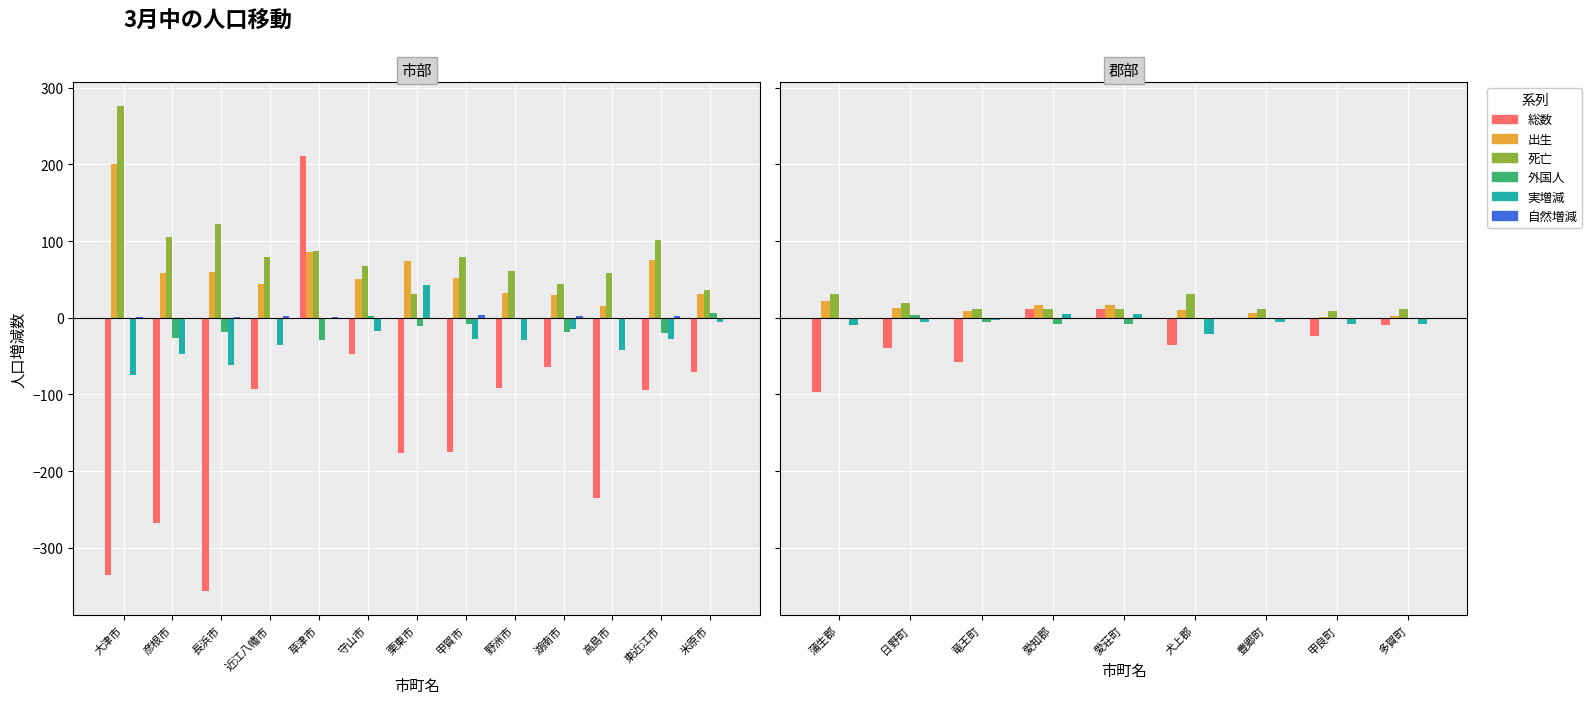

What is the label of the 7th bar from the left?

豊郷町